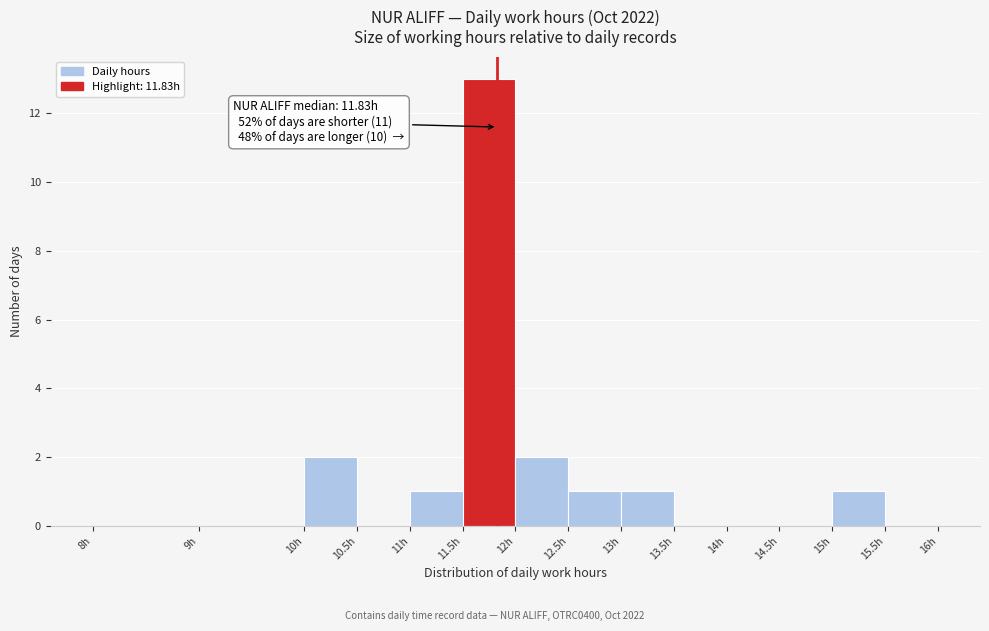

Over which range of the x-axis is the bar tallest?

11.5 to 12.0